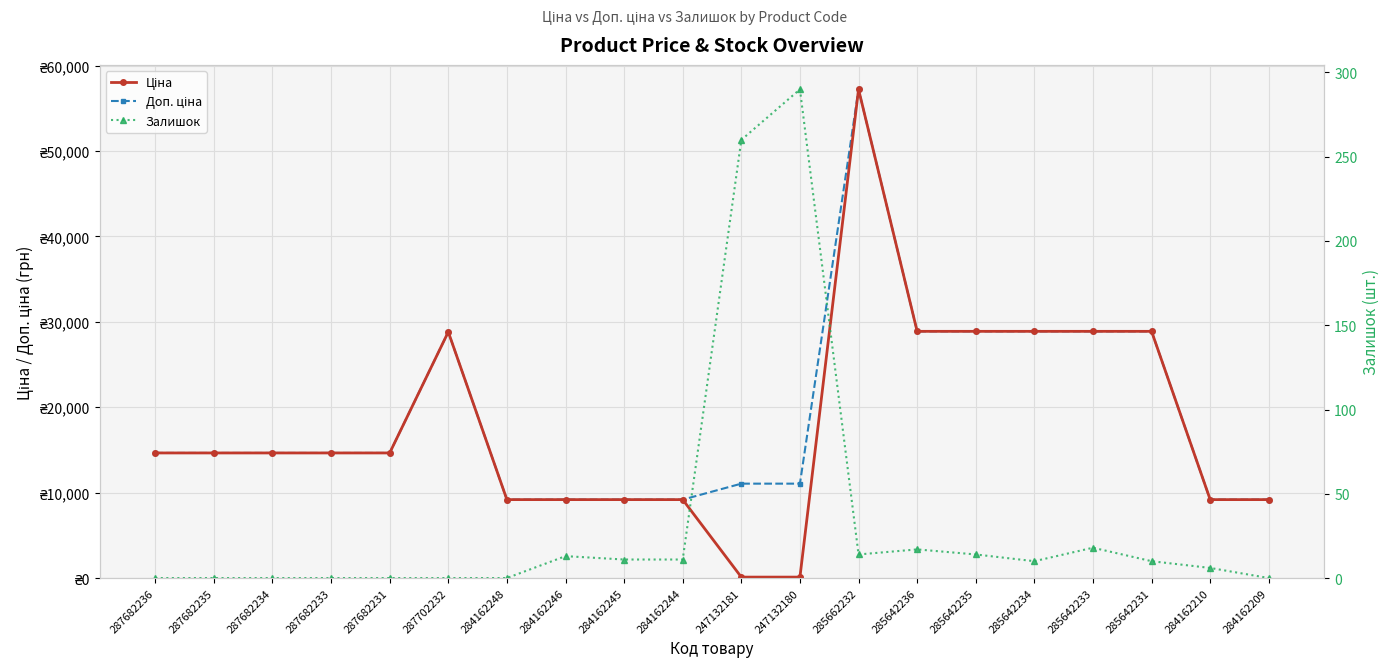

What is the difference between the maximum and minimum values in the Доп. ціна series?

48050.4